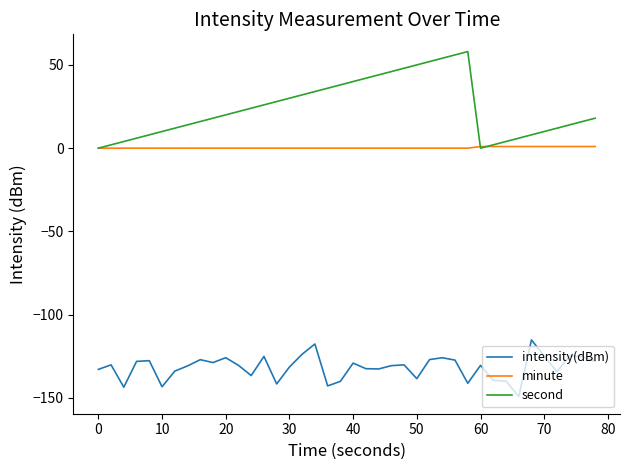

What is the minimum value shown in the chart?

-149.1